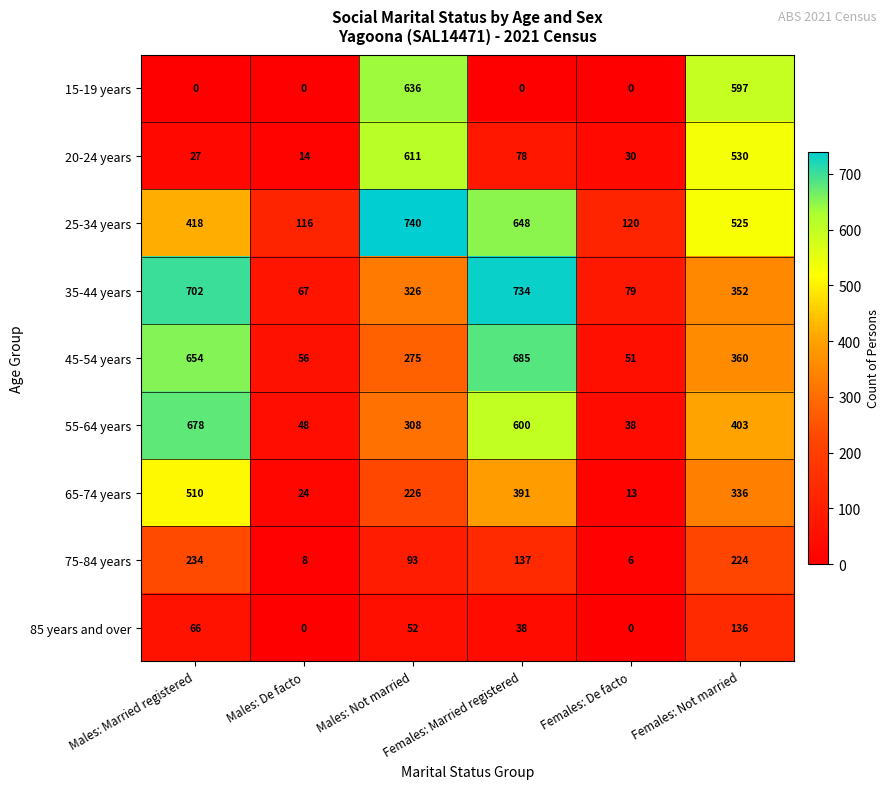

At which category is the sum across all series the highest?

Females: Not married